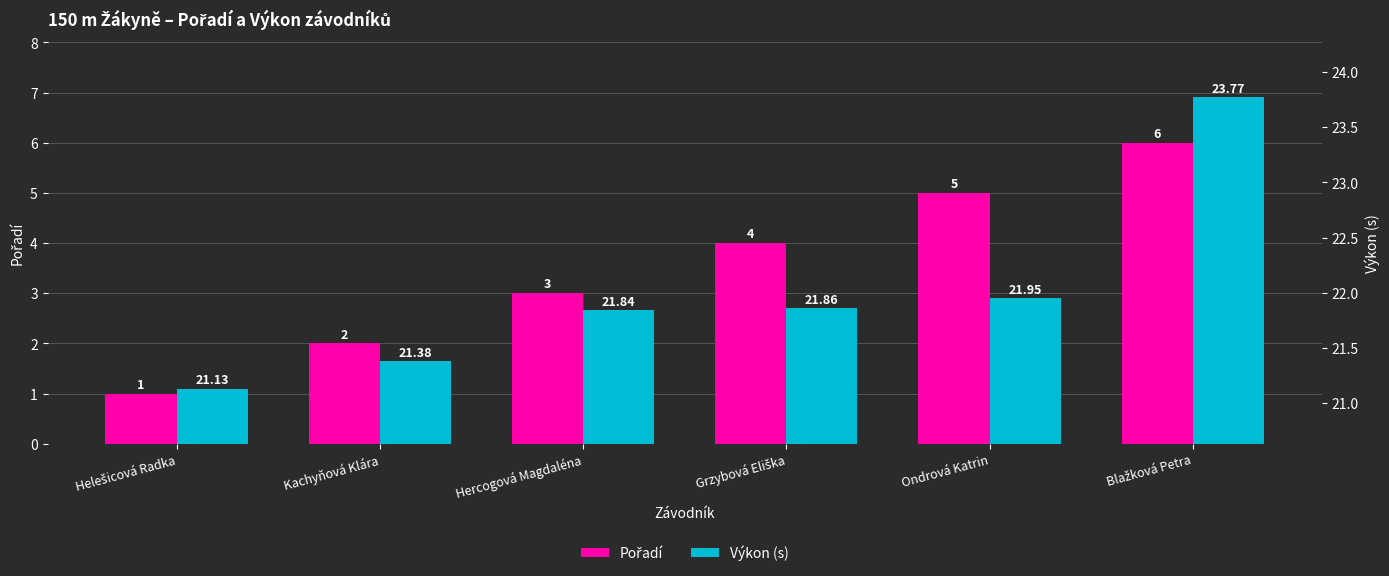

Which series has the largest total across all categories?

Výkon (s)